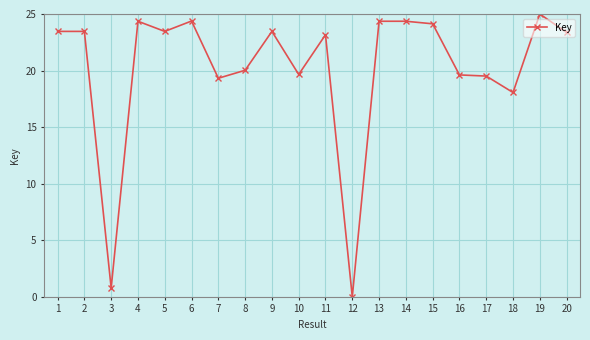

At which category does the chart reach its peak across all series?

19